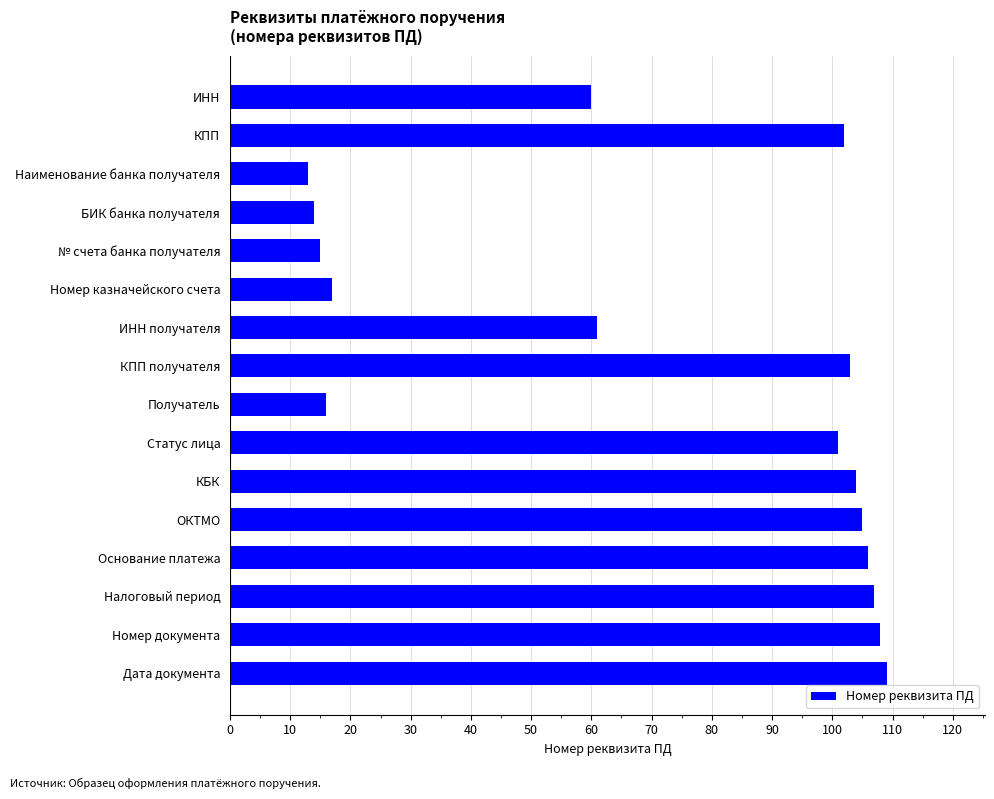

Reading top to bottom, transcribe all the data shown in this chart.

ИНН=60	КПП=102	Наименование банка получателя=13	БИК банка получателя=14	№ счета банка получателя=15	Номер казначейского счета=17	ИНН получателя=61	КПП получателя=103	Получатель=16	Статус лица=101	КБК=104	ОКТМО=105	Основание платежа=106	Налоговый период=107	Номер документа=108	Дата документа=109